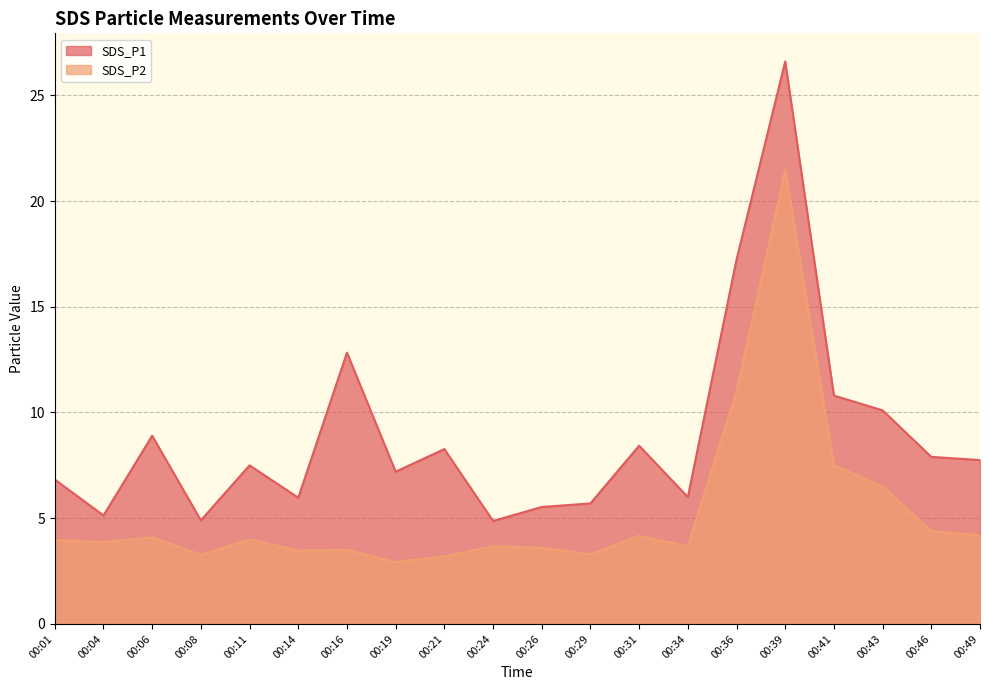

Rank the categories by SDS_P1 value from highest to lowest.

00:39, 00:36, 00:16, 00:41, 00:43, 00:06, 00:31, 00:21, 00:46, 00:49, 00:11, 00:19, 00:01, 00:34, 00:14, 00:29, 00:26, 00:04, 00:08, 00:24